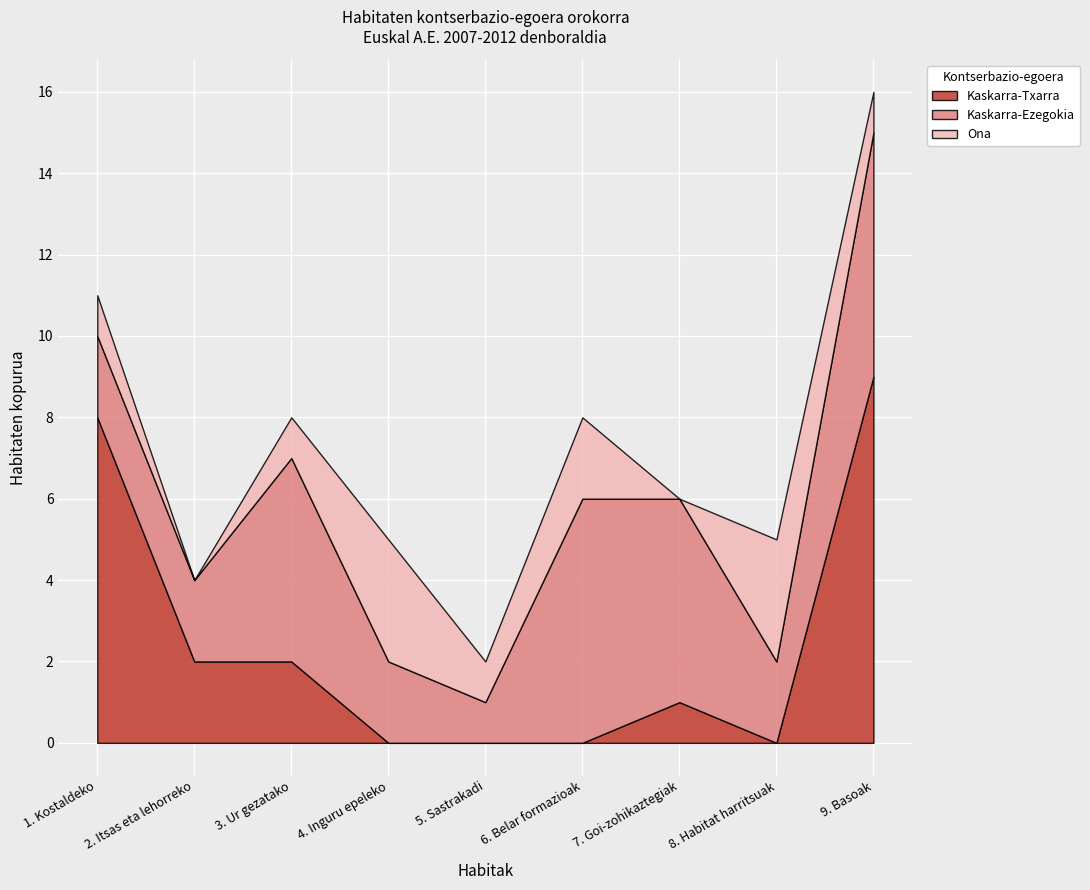

What is the approximate value of Kaskarra-Ezegokia at 9. Basoak?

6